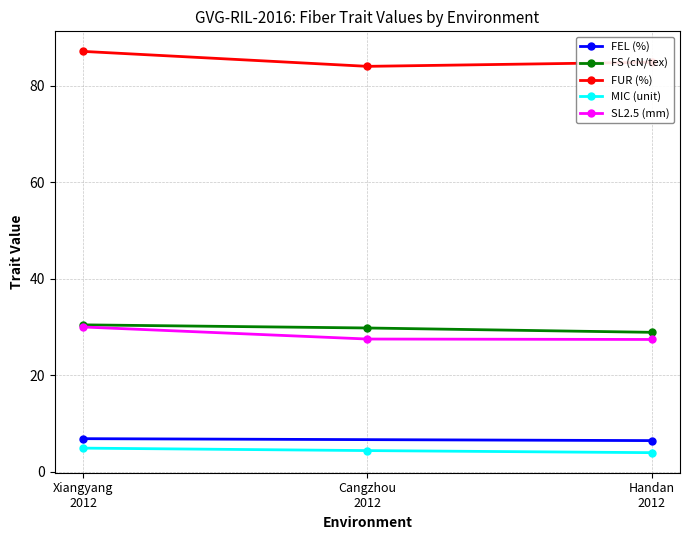

What is the label of the 3rd point from the right?

Xiangyang
2012